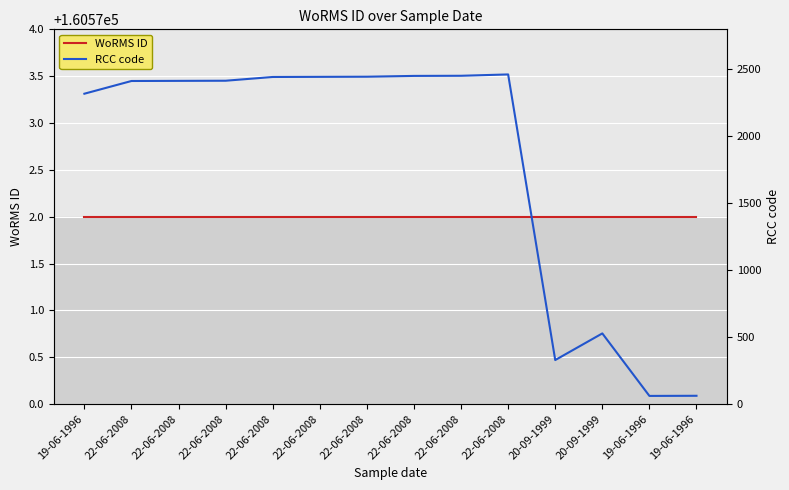

List the labels in order of WoRMS ID value, smallest first.

19-06-1996, 22-06-2008, 22-06-2008, 22-06-2008, 22-06-2008, 22-06-2008, 22-06-2008, 22-06-2008, 22-06-2008, 22-06-2008, 20-09-1999, 20-09-1999, 19-06-1996, 19-06-1996